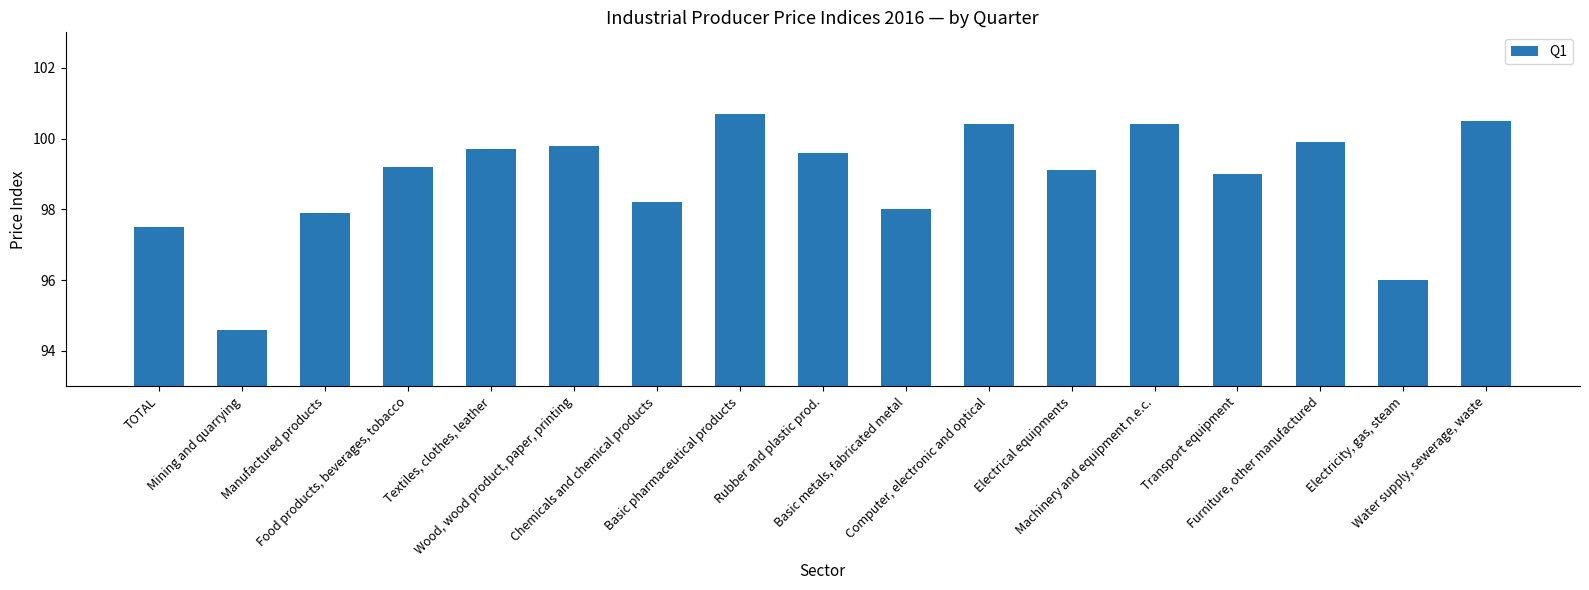

What is the sum of all values?

1680.5